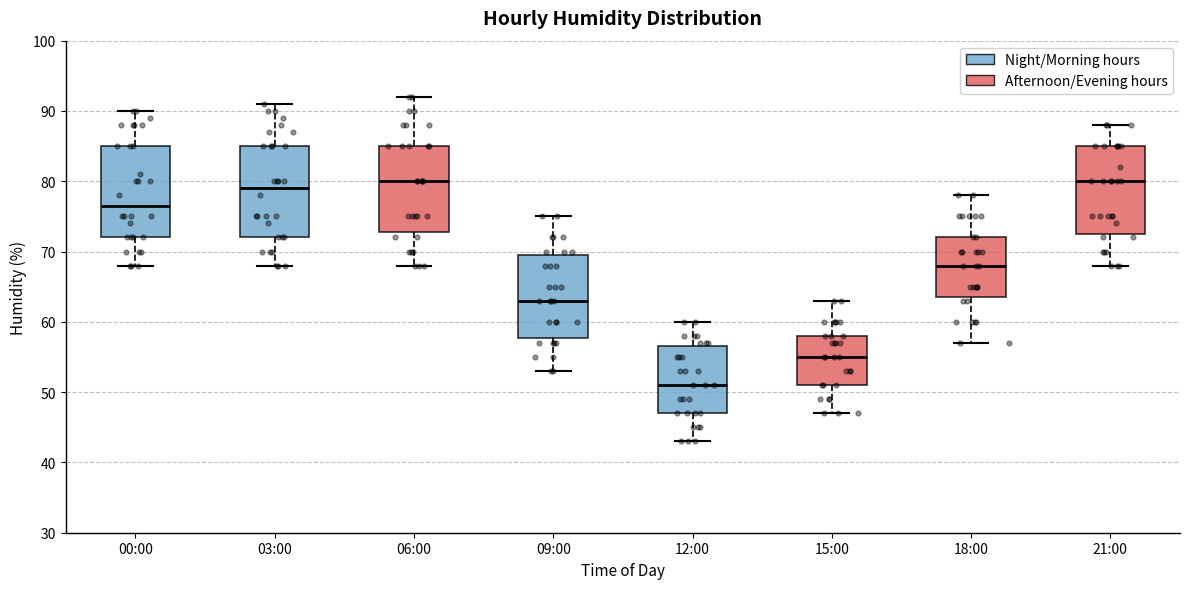

Reading left to right, transcribe this box plot: for each box, give where its median line is, the range the box spans, and where its two whiskers end, as read against the y-axis. The values are not printed on the chart, so give them approximately, as read against the axis.

00:00: median 77, box 72 to 85, whiskers 68 to 90
03:00: median 79, box 72 to 85, whiskers 68 to 91
06:00: median 80, box 73 to 85, whiskers 68 to 92
09:00: median 63, box 58 to 70, whiskers 53 to 75
12:00: median 51, box 47 to 57, whiskers 43 to 60
15:00: median 55, box 51 to 58, whiskers 47 to 63
18:00: median 68, box 64 to 72, whiskers 57 to 78
21:00: median 80, box 73 to 85, whiskers 68 to 88